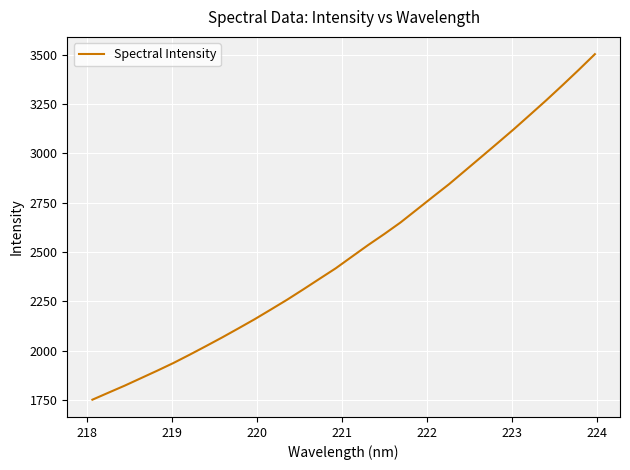

What is the minimum value shown in the chart?

1750.6